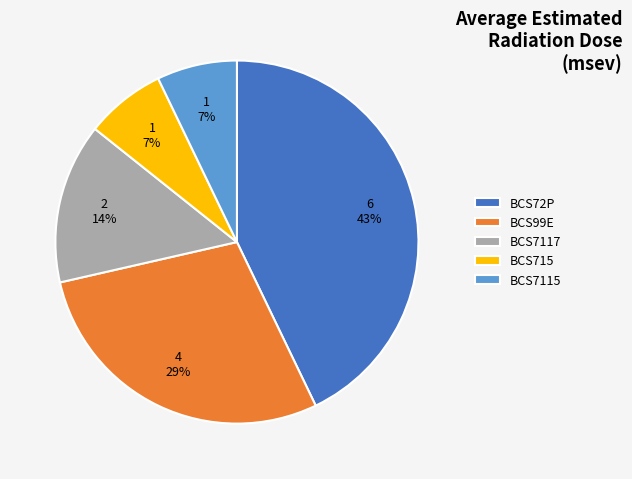

What percentage is the BCS7115 slice, to the nearest percent?

7%